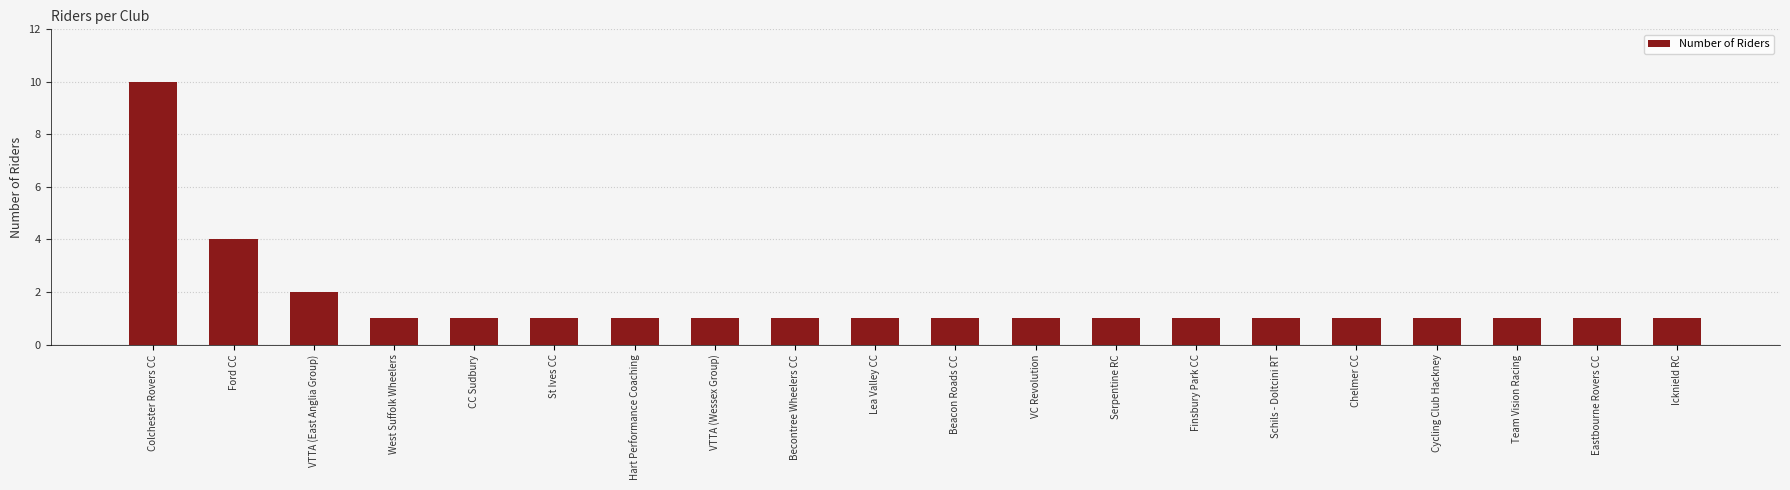

True or false: the data shows 1 at VTTA (East Anglia Group).

False